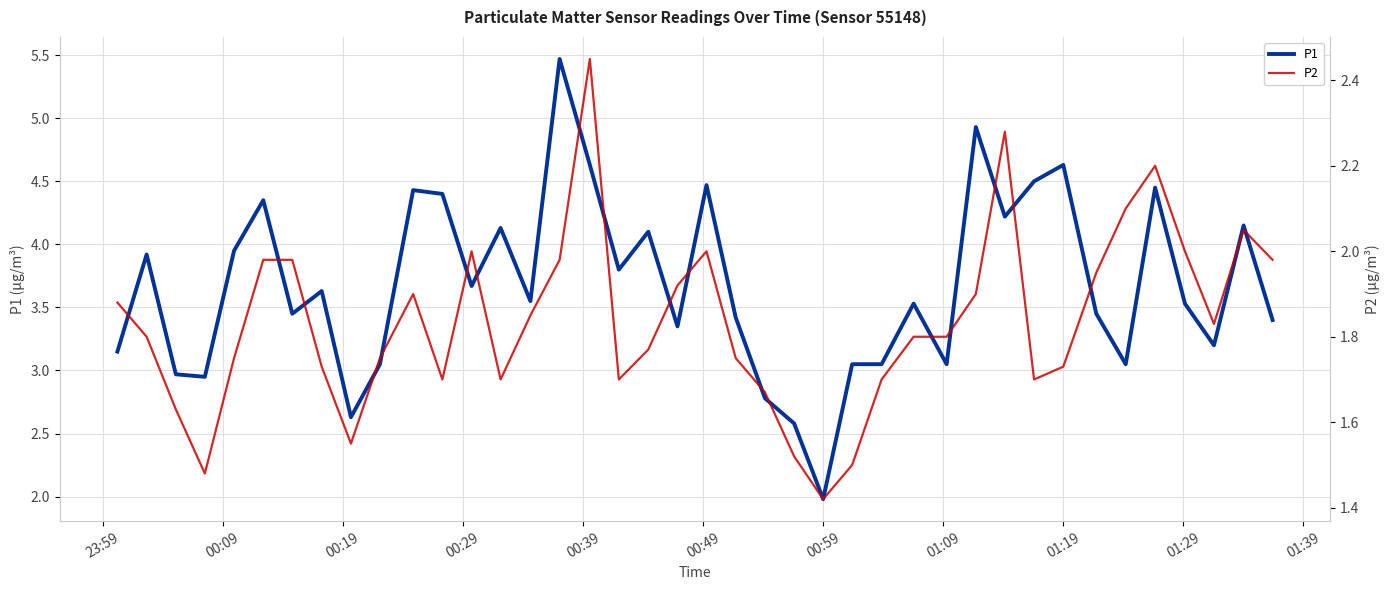

Rank the series by their maximum value, from highest to lowest.

P1, P2